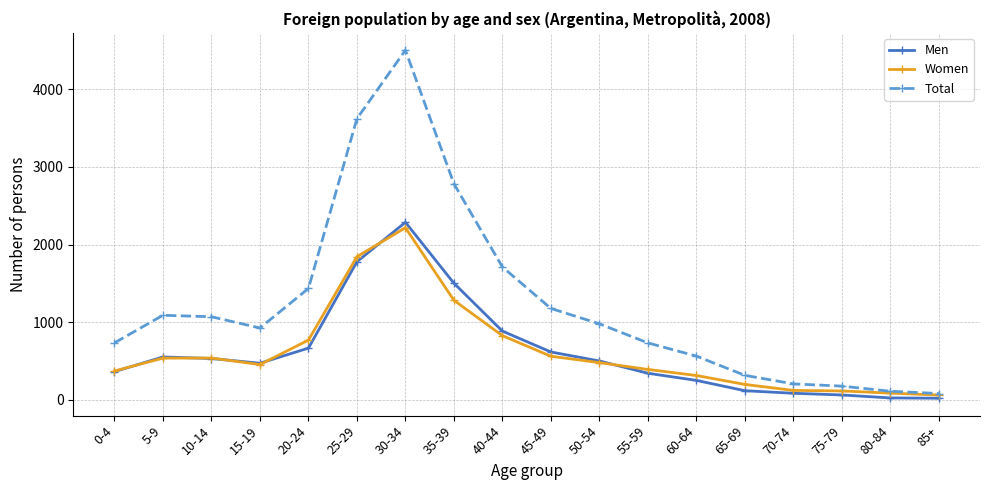

At which category does the chart reach its peak across all series?

30-34